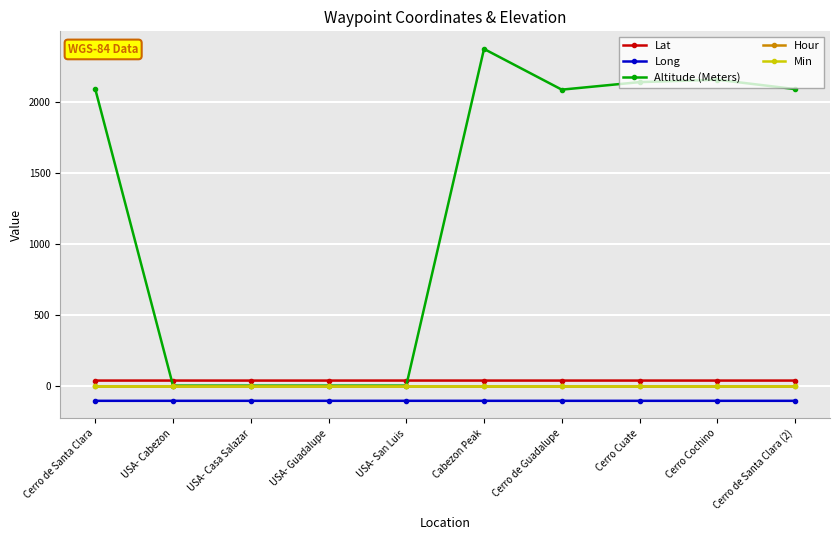

Read the Lat value at USA- San Luis.

35.7